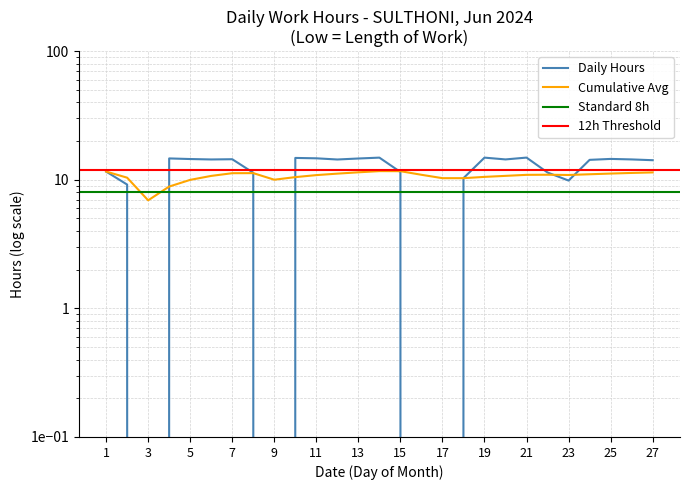

True or false: there are more than 1 points higher than both neighbors.

True